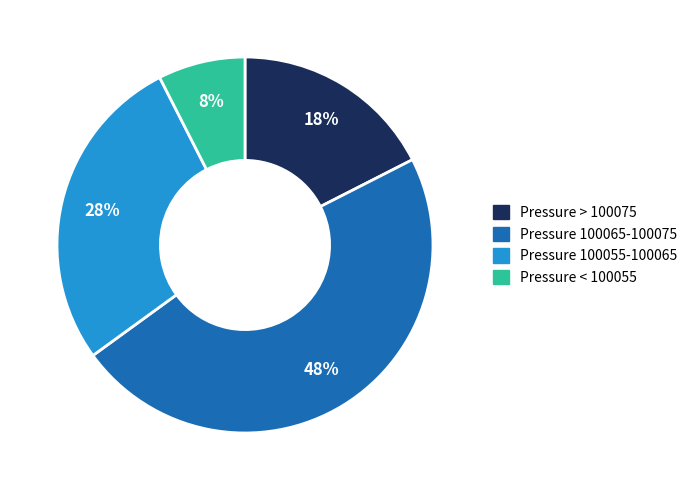

Is there any slice that represents more than half of the pie?

No